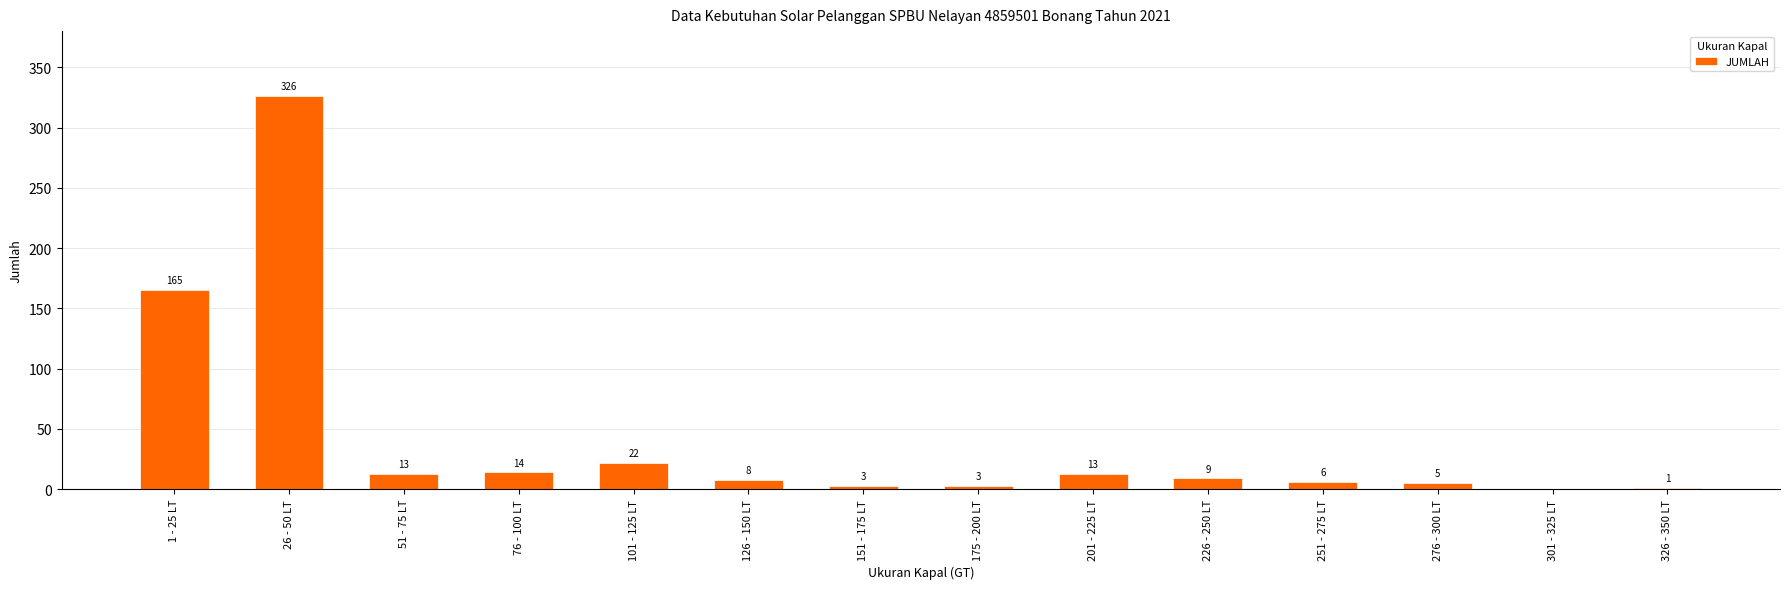

How many series are shown in this chart?

1